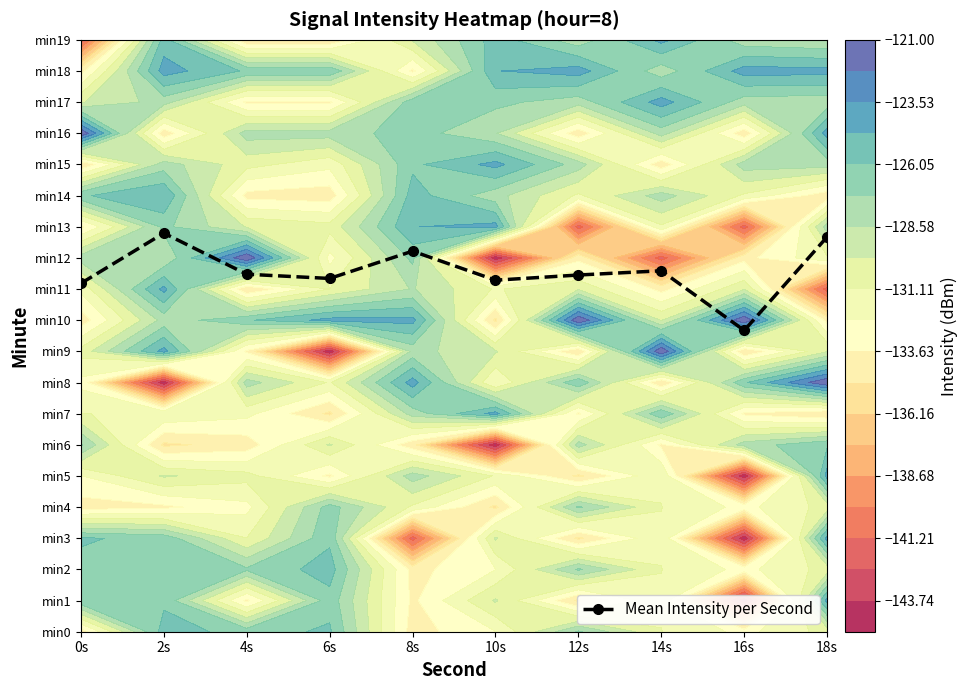

Which category has the highest value across all series?

2s